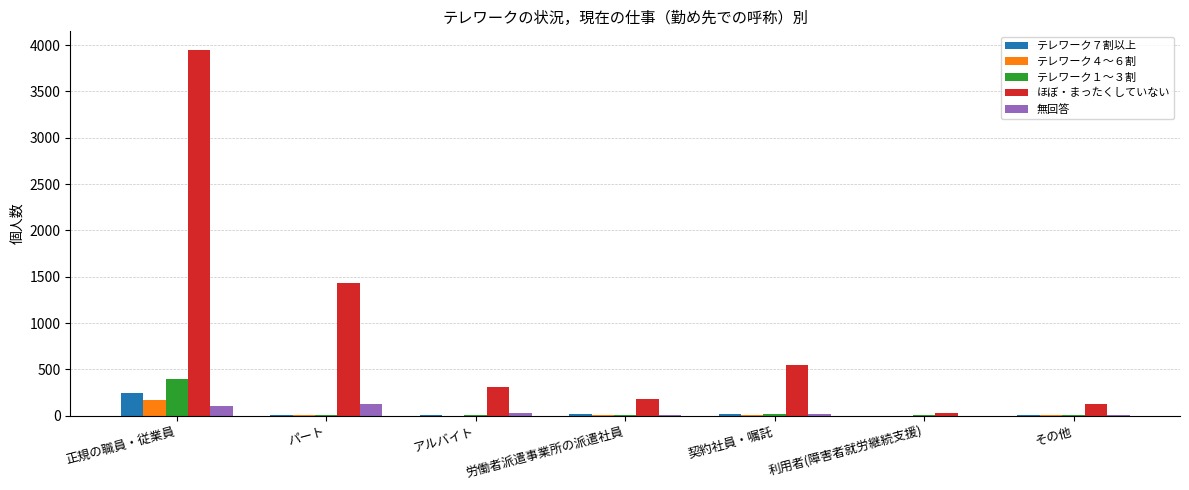

Which category has the highest value in the ほぼ・まったくしていない series?

正規の職員・従業員